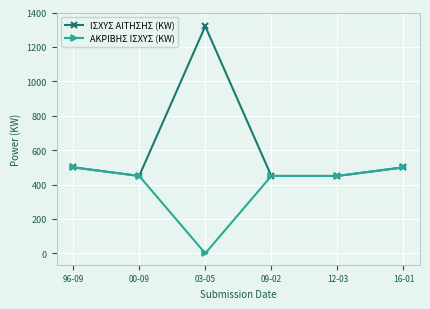

Reading left to right, transcribe all the data shown in this chart.

ΙΣΧΥΣ ΑΙΤΗΣΗΣ (KW): 96-09=500	00-09=450	03-05=1320	09-02=450	12-03=450	16-01=500
ΑΚΡΙΒΗΣ ΙΣΧΥΣ (KW): 96-09=500	00-09=450	03-05=0	09-02=450	12-03=450	16-01=500